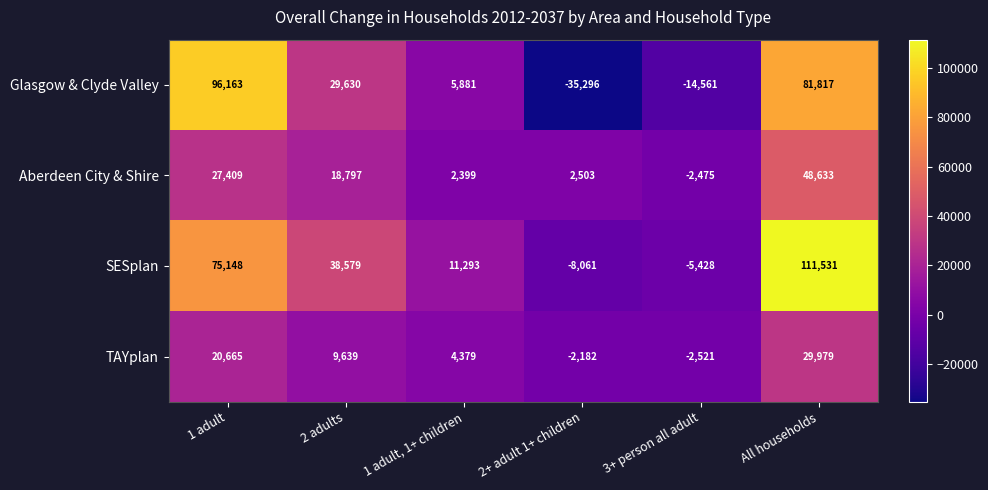

How many positive values does the TAYplan series have?

4